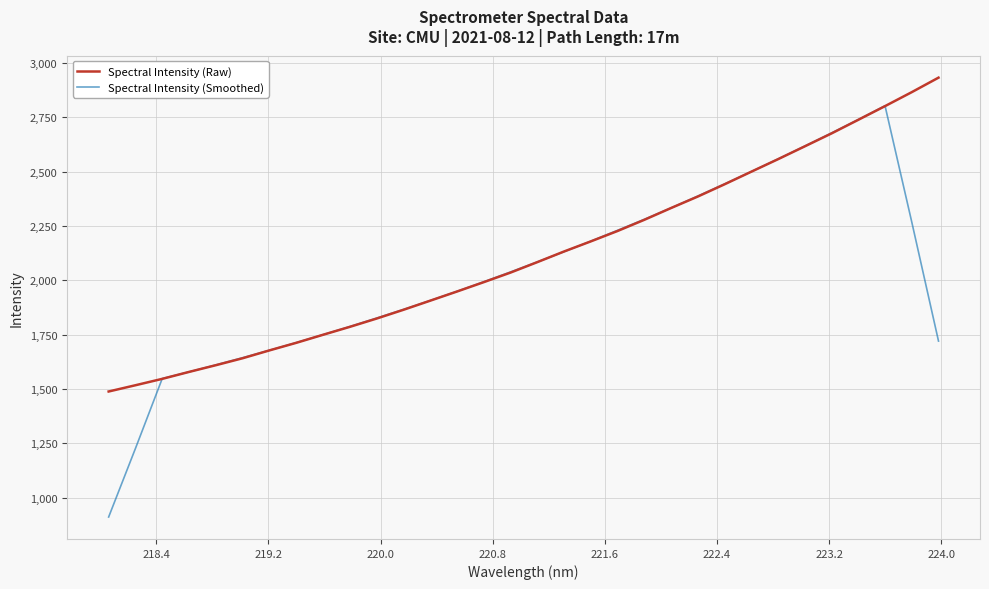

How many lines are shown in the chart?

2